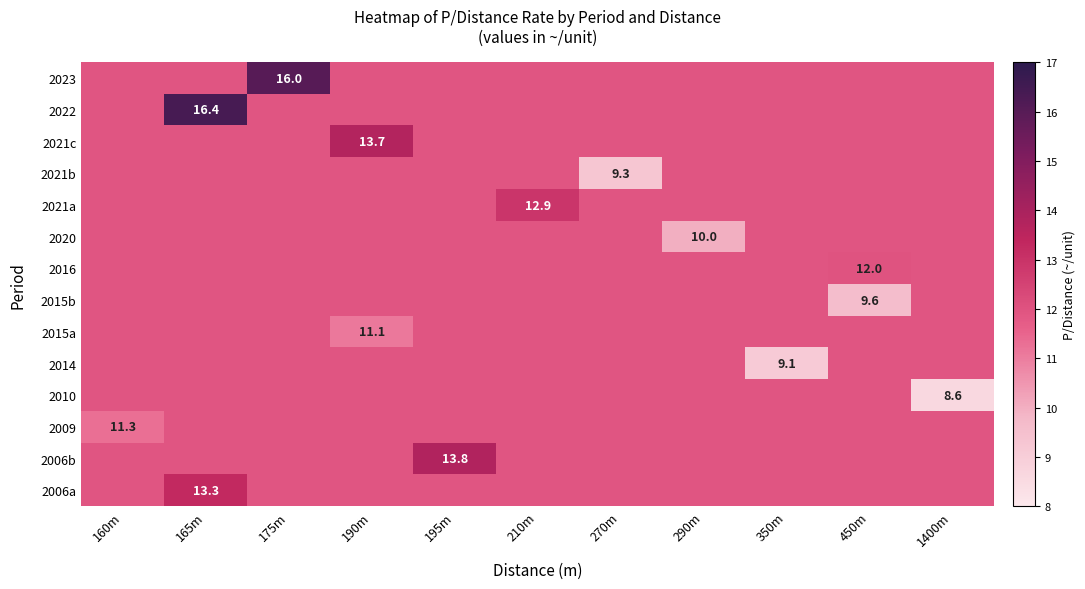

What is the sum of the 2023 values at 1400m and 270m?

23.9